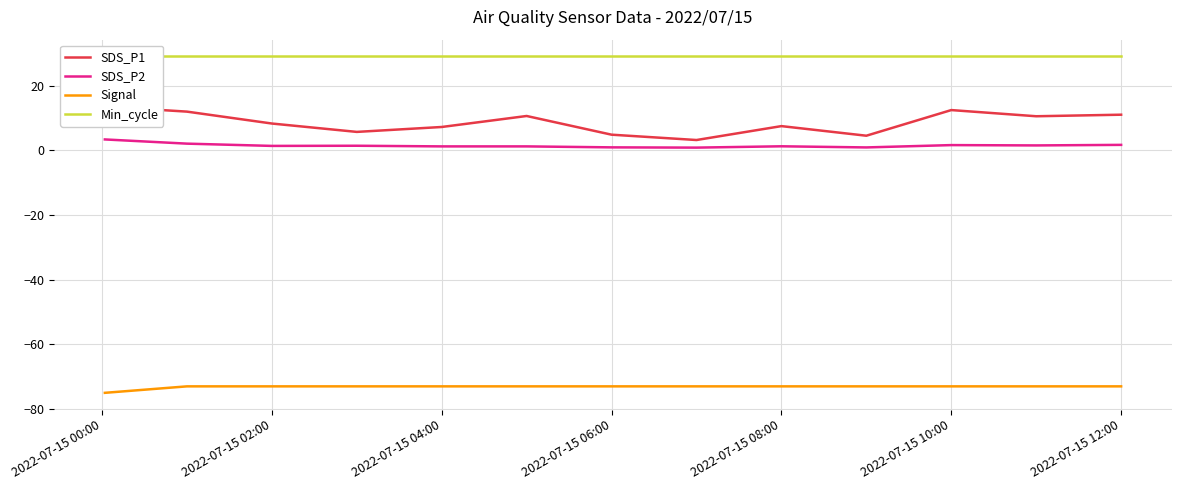

True or false: Signal and SDS_P2 intersect in this chart.

False